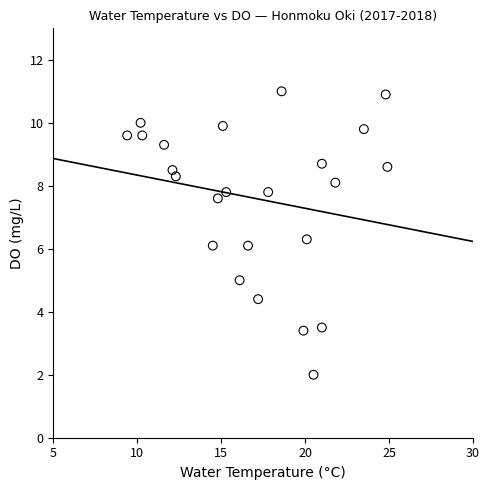

What is the range of X values (max minus min)?

15.5